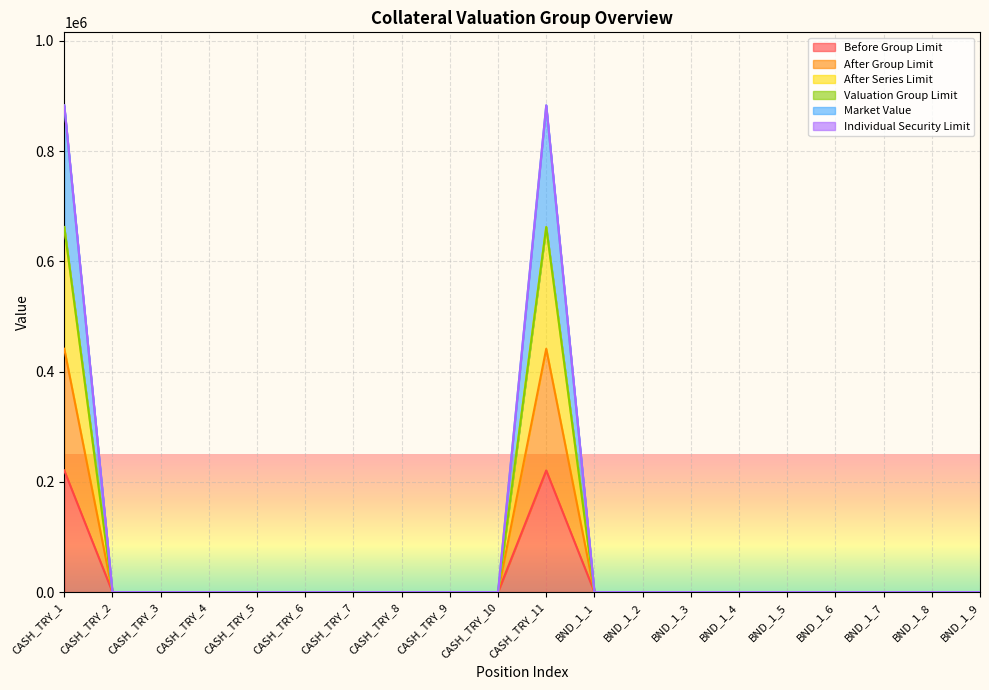

Does the chart display data point markers on the line(s)?

No